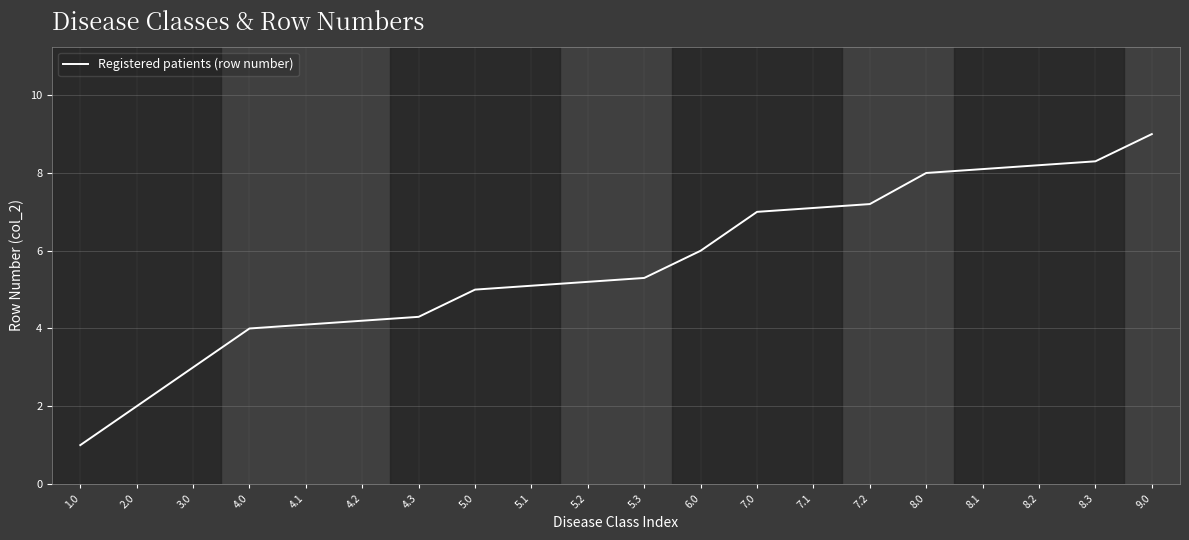

Is this an area chart (filled region under the line)?

No